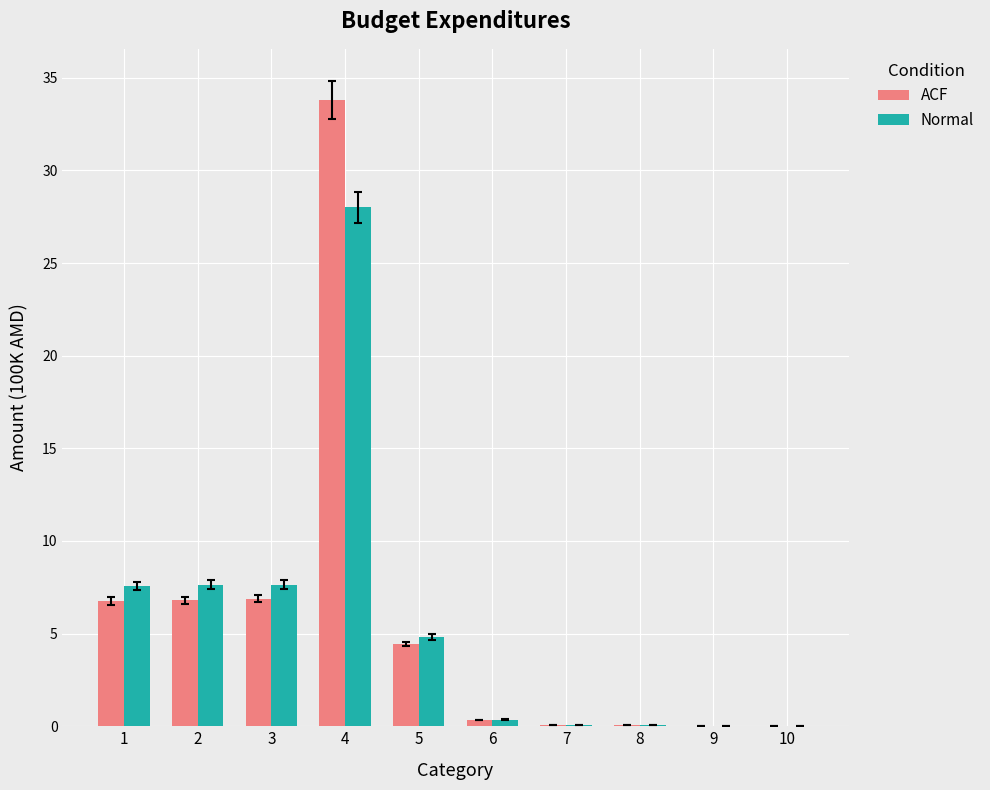

What is the highest value of the ACF series?

33.8